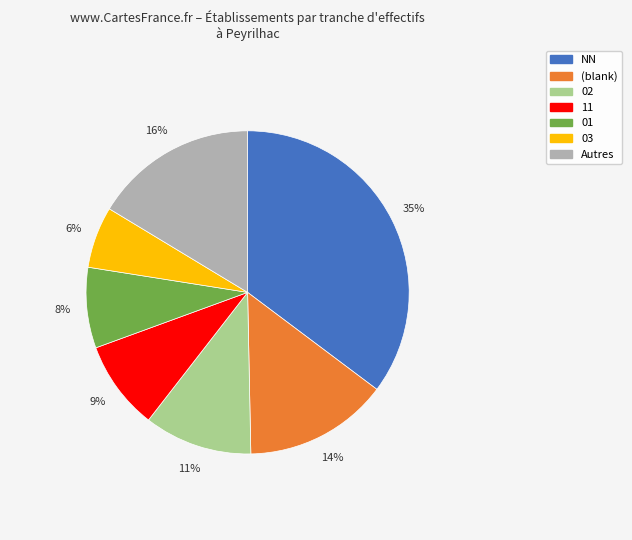

How many segments does this pie chart have?

7